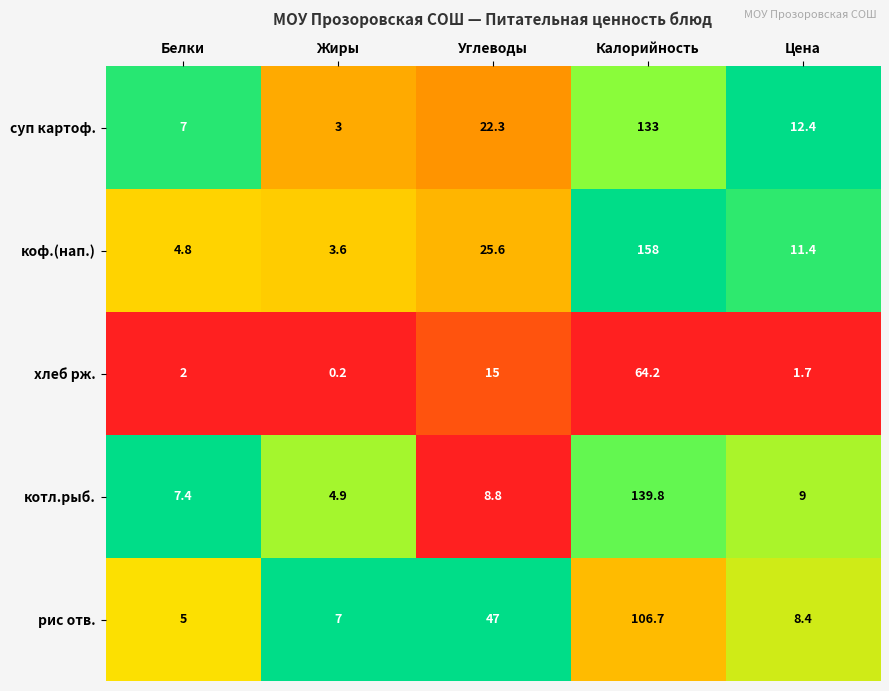

At Жиры, list the series in order from smallest to largest.

хлеб рж., суп картоф., коф.(нап.), котл.рыб., рис отв.